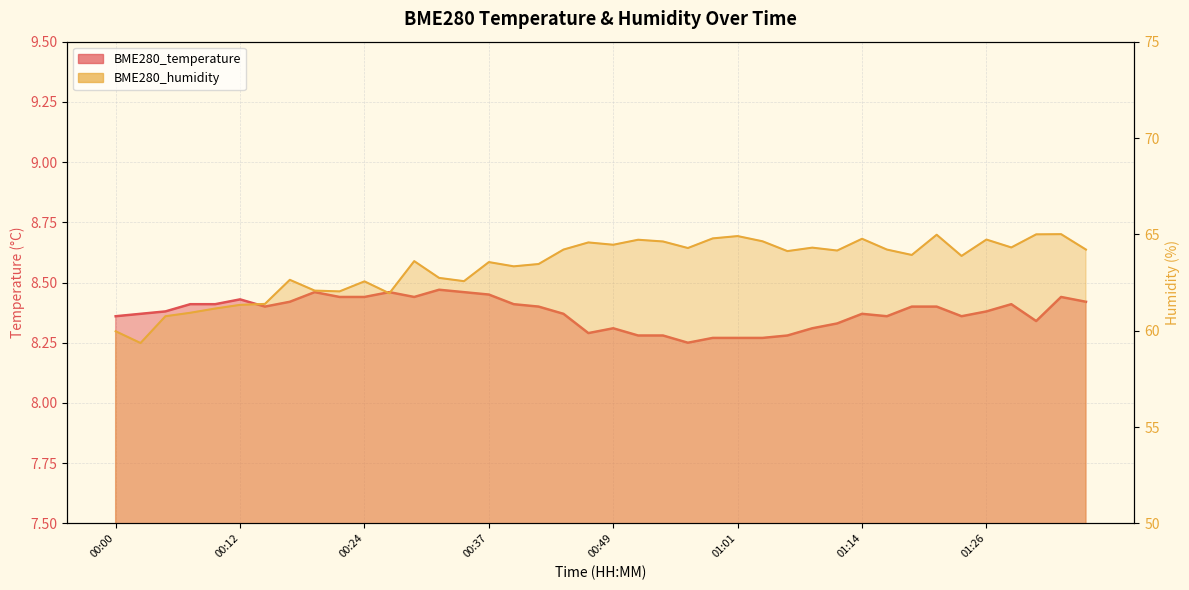

The BME280_temperature series shows 2.7 at 01:01. True or false?

False